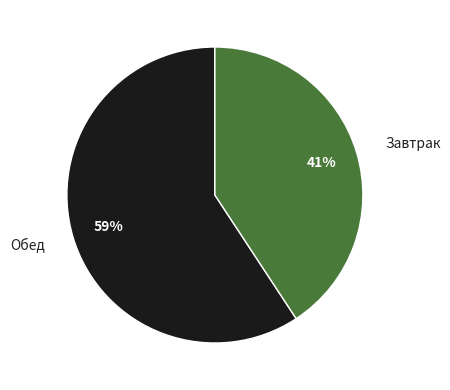

Which category accounts for the majority?

Обед